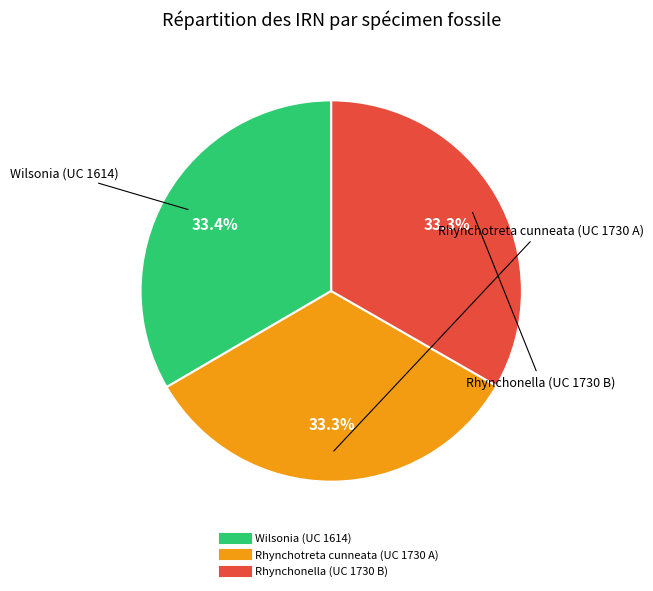

Approximately how many times larger is the value at Rhynchonella (UC 1730 B) compared to Wilsonia (UC 1614)?

1.0